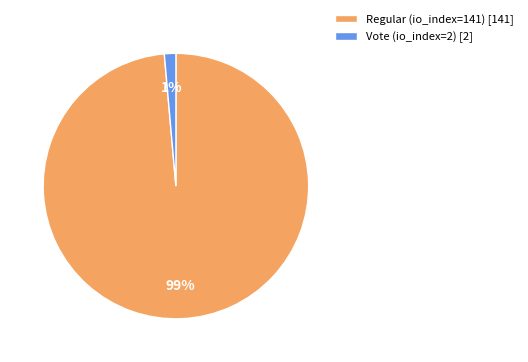

Rank the categories by value from highest to lowest.

Regular (io_index=141), Vote (io_index=2)